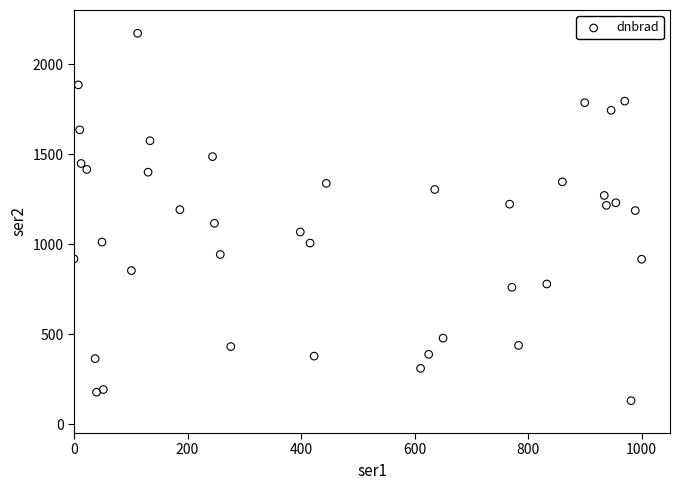

What is the range of Y values (max minus min)?

2041.0